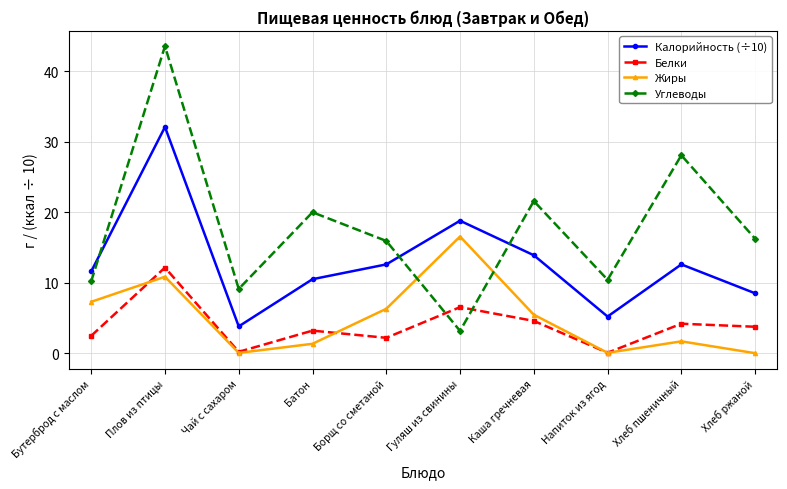

At which category is the sum across all series the highest?

Плов из птицы